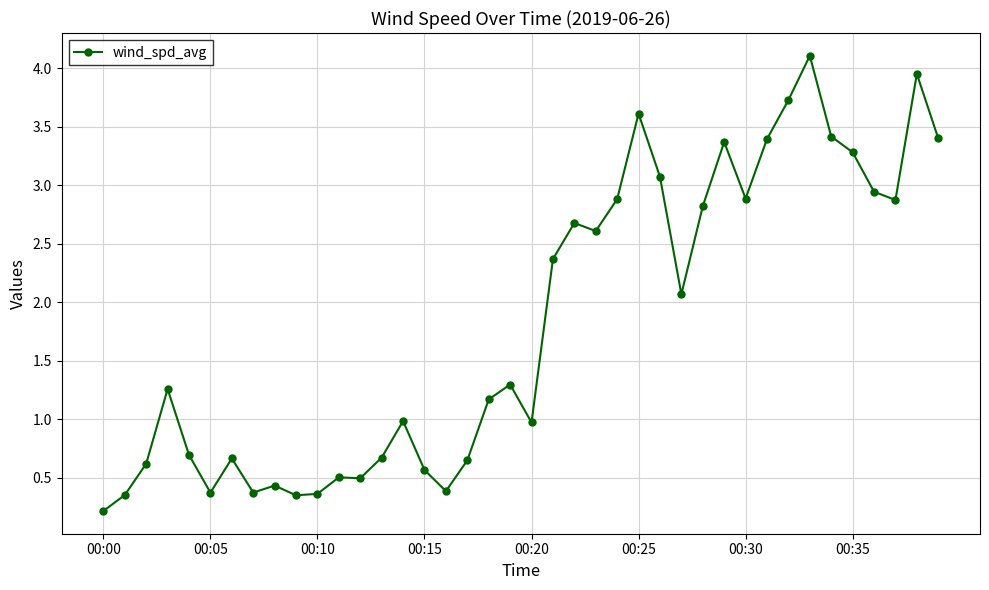

What is the sum of all values?

72.9